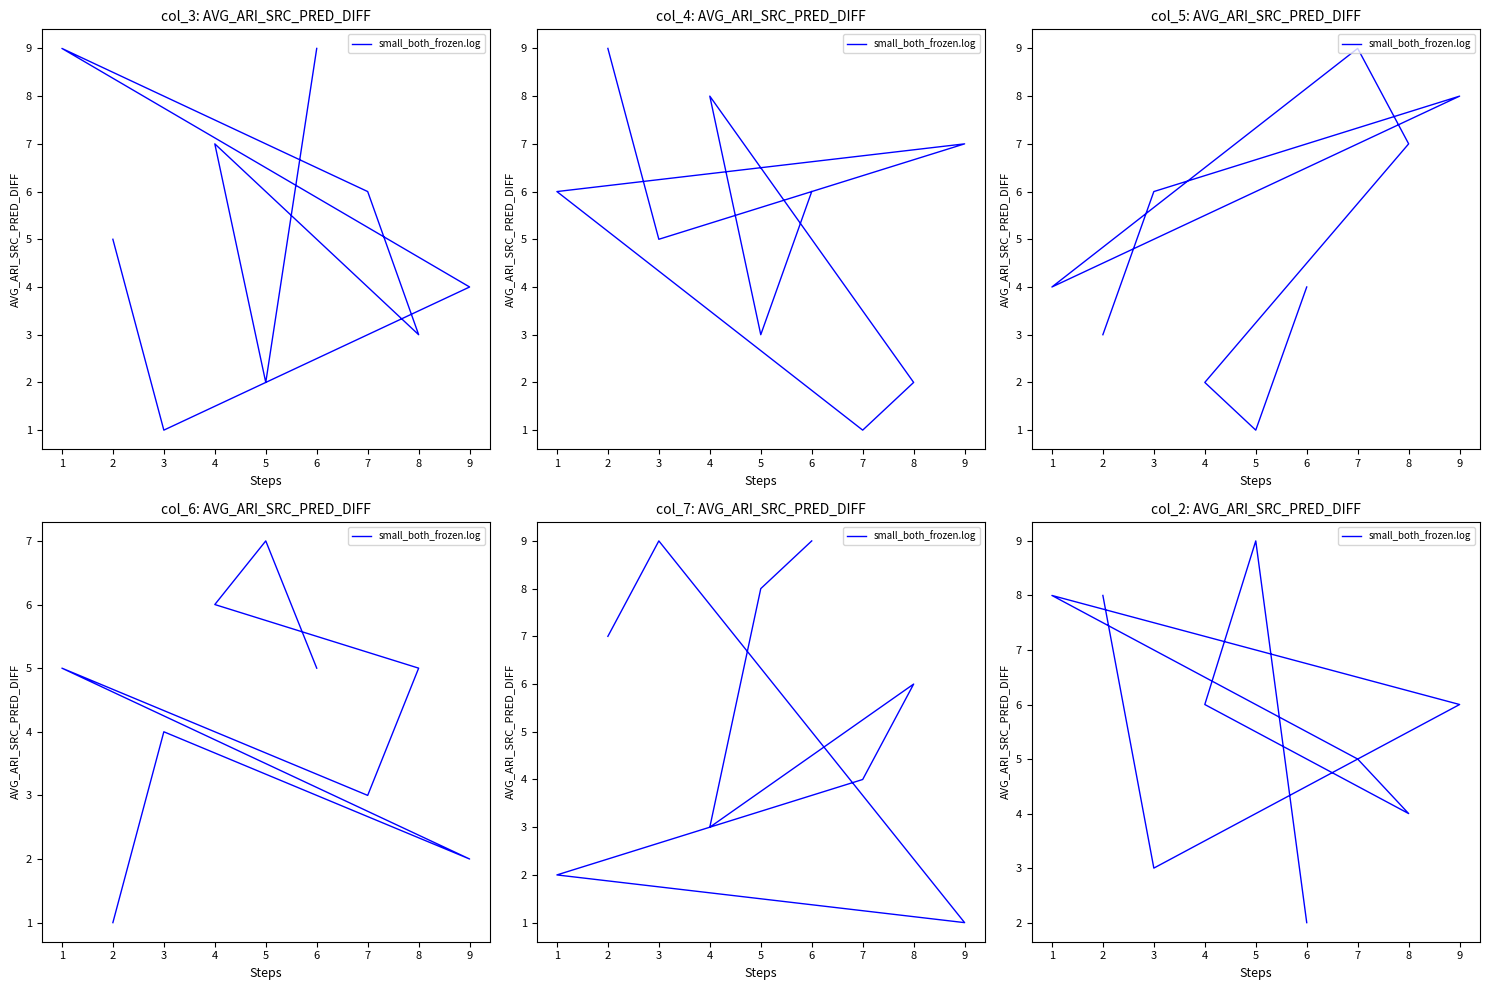

The value at 5 is 9. True or false?

True